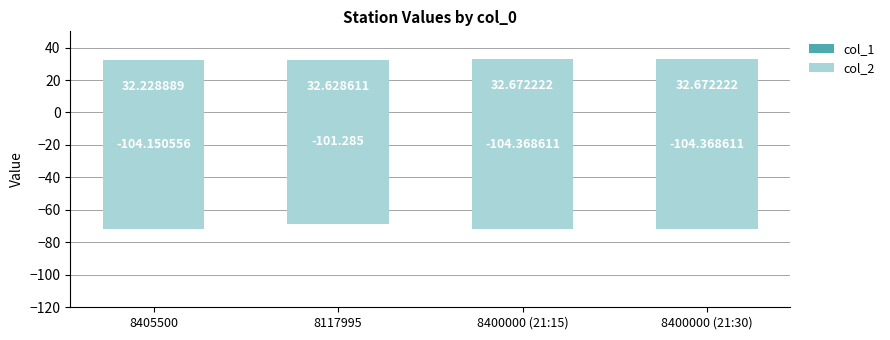

Count the col_1 values in the range 32 to 33.

4